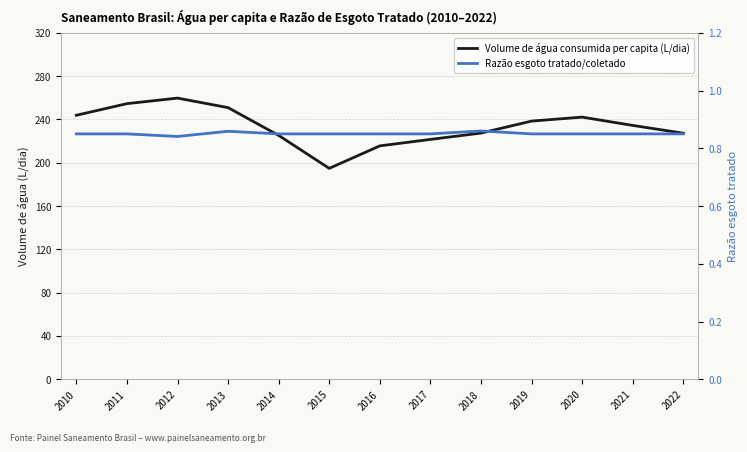

True or false: Razão esgoto tratado/coletado has a value of 0.8 at 2012.

True